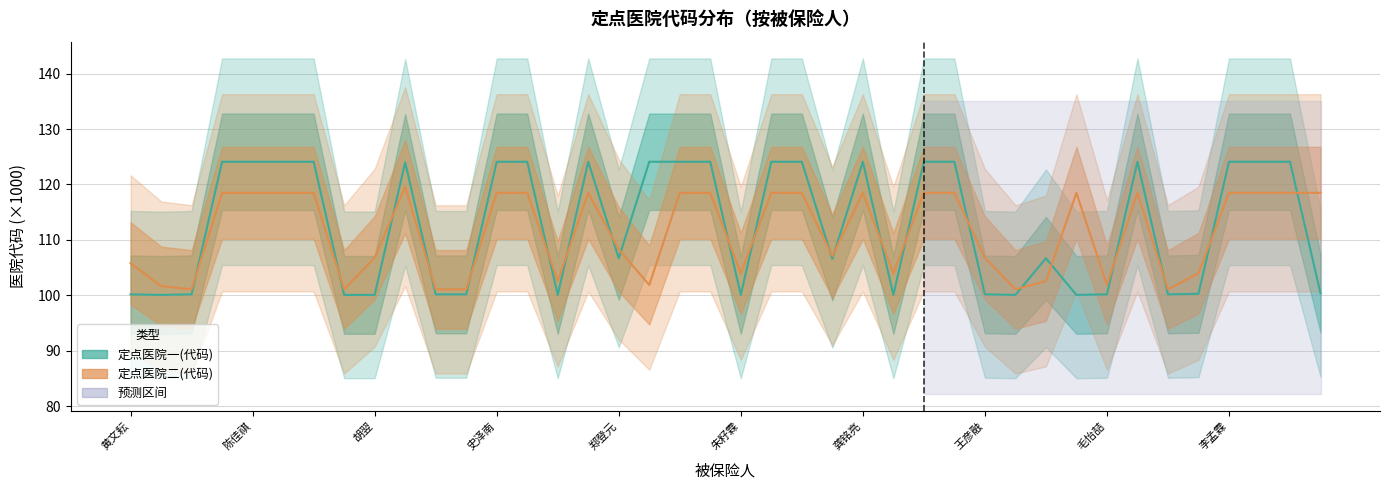

Reading left to right, transcribe all the data shown in this chart.

定点医院一(代码): 黄文耘=100.2	周全=100.1	白昊天=100.2	曹子恒=124.1	陈佳祺=124.1	陈家航=124.1	郭欣然=124.1	何翰嘉=100.1	胡翌=100.1	林子浩=124.0	罗杨=100.2	阮一凡=100.2	史泽南=124.1	寿柳晴=124.1	童言=100.1	吴桐=124.1	郑登元=106.7	毛予涵=124.1	耿瑞宏=124.1	周佳怡=124.1	朱籽霖=100.1	李军良=124.1	蒋佳致=124.1	梁珑=106.6	龚铭亮=124.1	章奡轲=100.1	叶欣楠=124.1	冯夏可=124.1	王彦融=100.2	胡艺轩=100.1	黄米扬=106.7	武天诚=100.1	毛怡喆=100.2	王怡然=124.1	何志泽=100.2	陈彦冰=100.3	李孟霖=124.1	王浩天=124.1	杨柳=124.1	戴佚然=100.4
定点医院二(代码): 黄文耘=105.8	周全=101.7	白昊天=101.1	曹子恒=118.5	陈佳祺=118.5	陈家航=118.5	郭欣然=118.5	何翰嘉=101.1	胡翌=106.8	林子浩=119.6	罗杨=101.1	阮一凡=101.1	史泽南=118.5	寿柳晴=118.5	童言=102.6	吴桐=118.5	郑登元=108.3	毛予涵=101.9	耿瑞宏=118.5	周佳怡=118.5	朱籽霖=104.0	李军良=118.5	蒋佳致=118.5	梁珑=107.1	龚铭亮=118.5	章奡轲=104.0	叶欣楠=118.5	冯夏可=118.5	王彦融=106.8	胡艺轩=101.1	黄米扬=102.6	武天诚=118.5	毛怡喆=101.9	王怡然=118.5	何志泽=101.1	陈彦冰=104.0	李孟霖=118.5	王浩天=118.5	杨柳=118.5	戴佚然=118.5